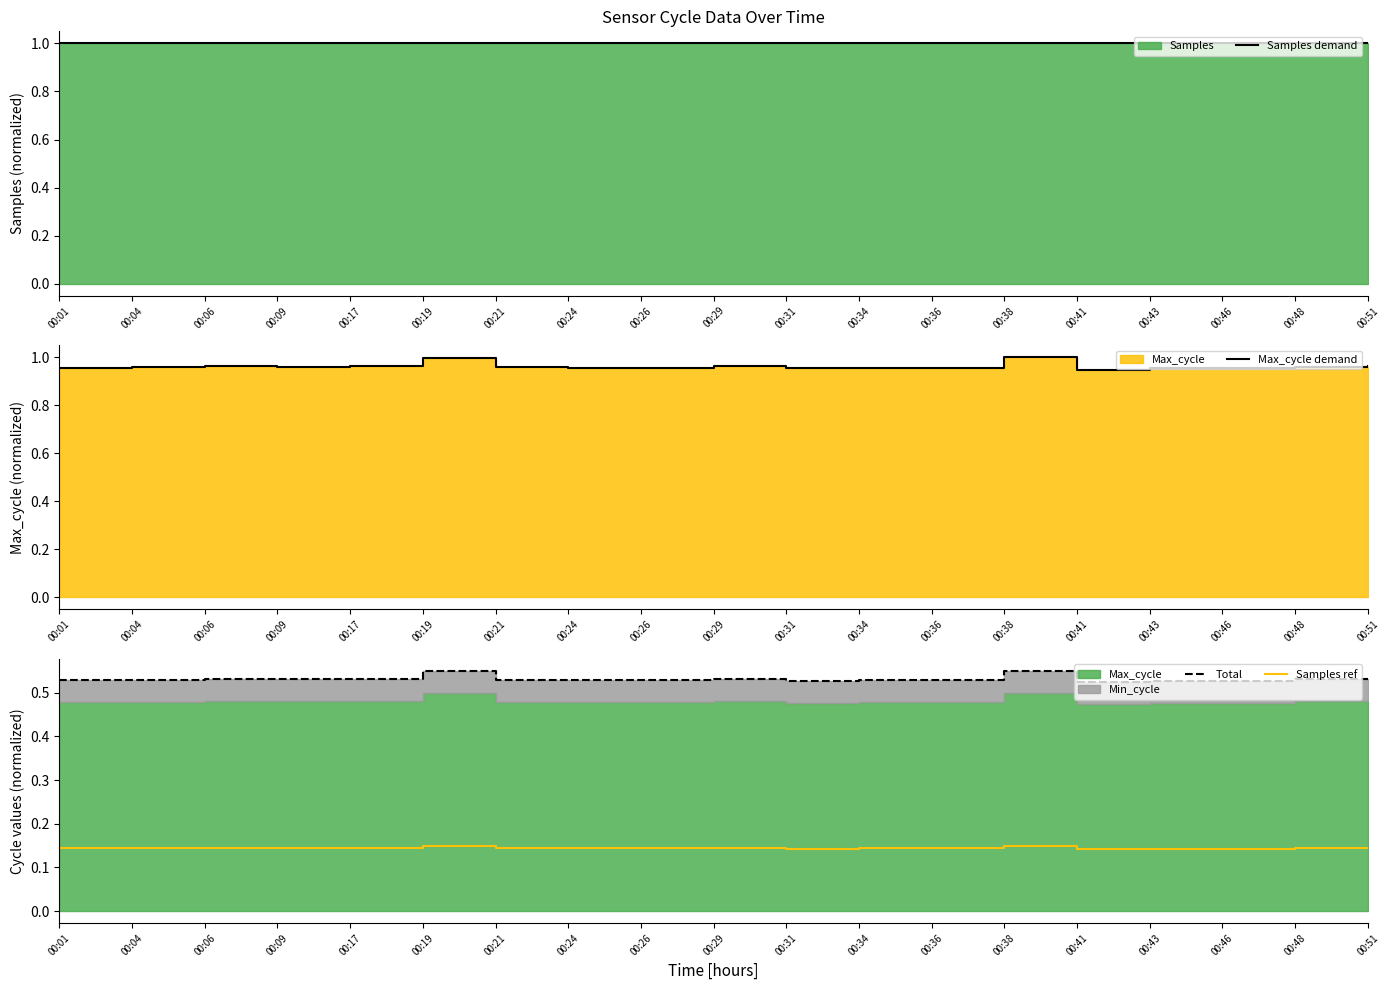

What is the value of the Max_cycle demand point at the 13th from the left?

1.0